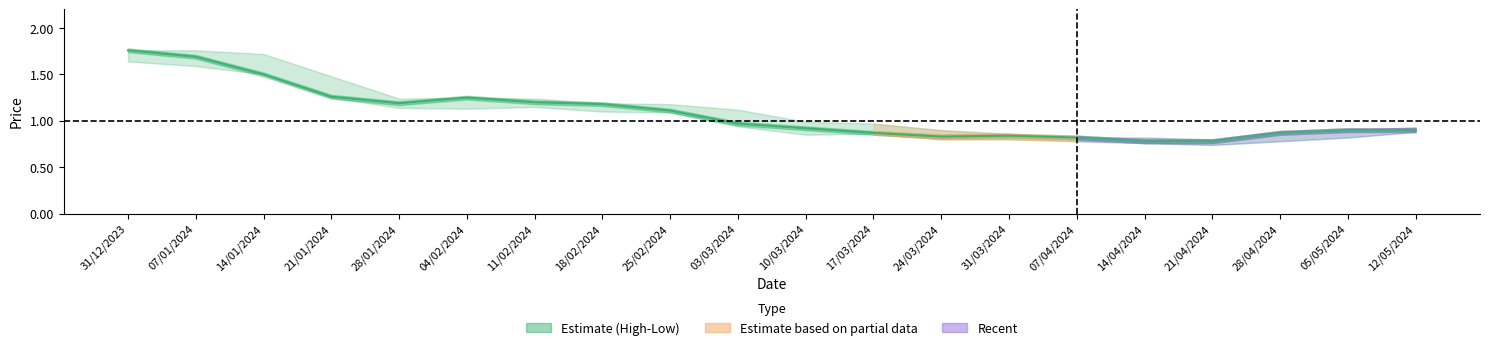

Reading right to left, transcribe all the data shown in this chart.

0.9	0.9	0.9	0.8	0.8	0.8	0.8	0.8	0.9	0.9	1.0	1.1	1.2	1.2	1.2	1.2	1.3	1.5	1.7	1.8